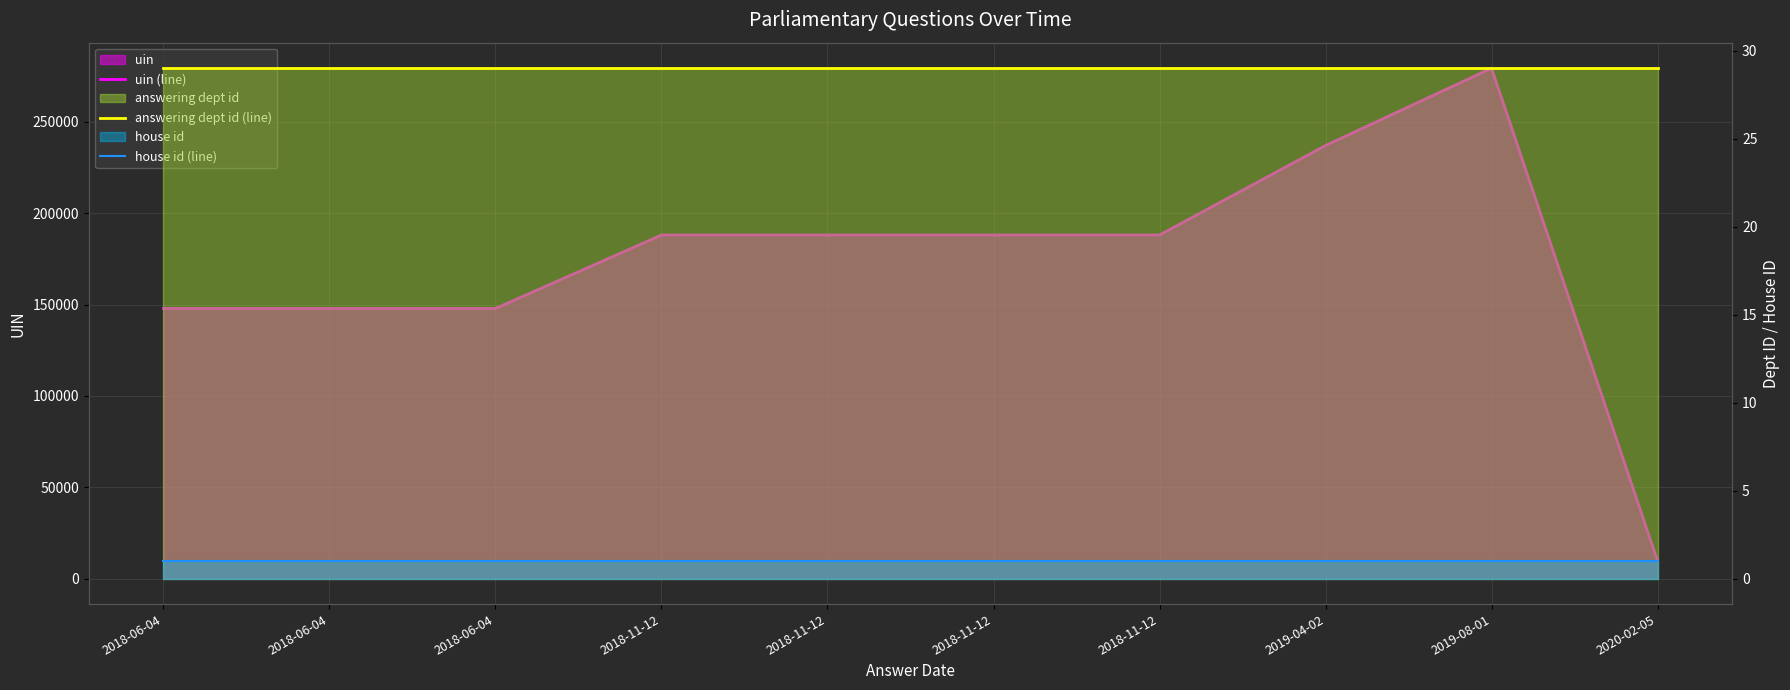

At which label does answering dept id (line) reach its minimum?

2018-06-04